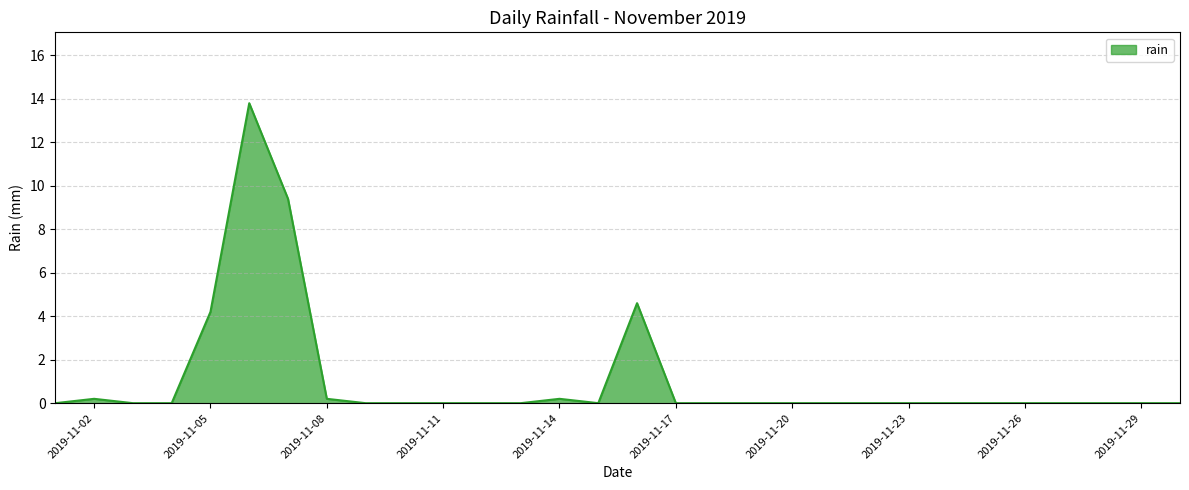

What is the difference between the maximum and minimum values?

13.8